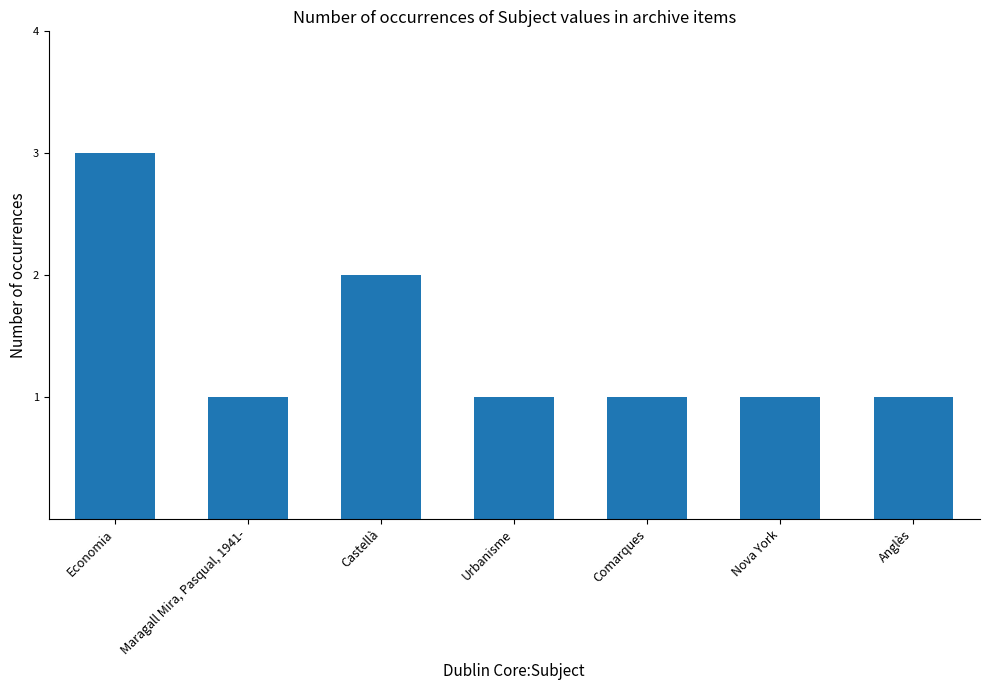

What is the label of the 6th bar from the right?

Maragall Mira, Pasqual, 1941-